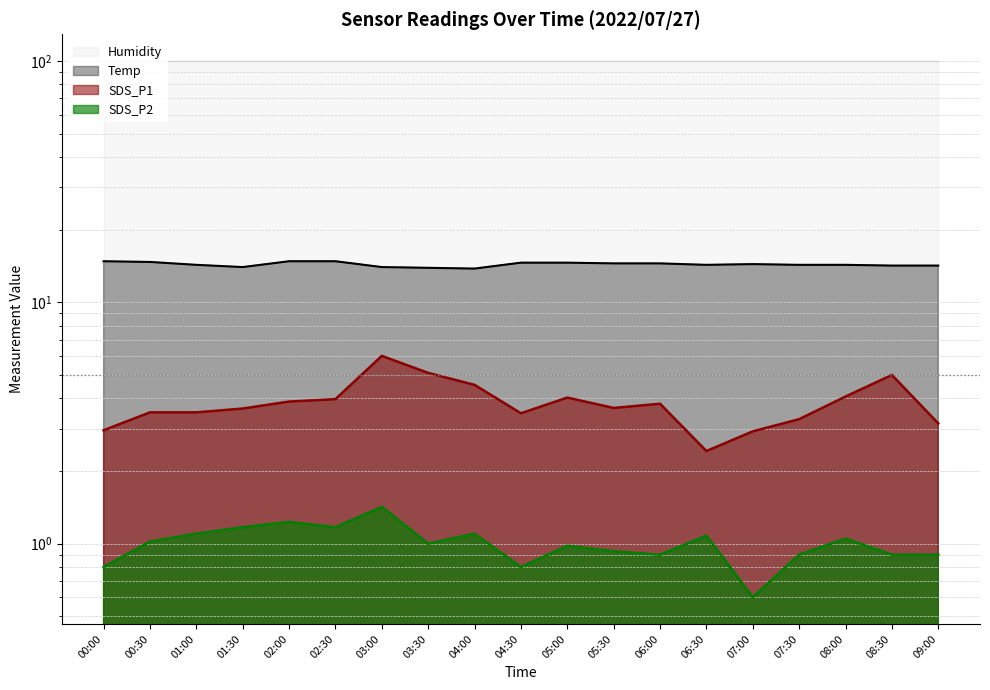

What is the maximum value for Temp?

14.8